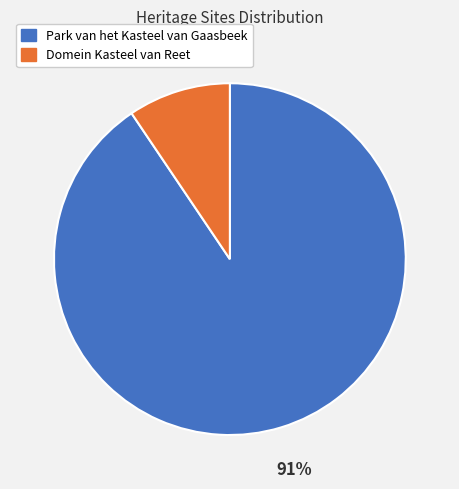

Count the number of slices in the pie.

2